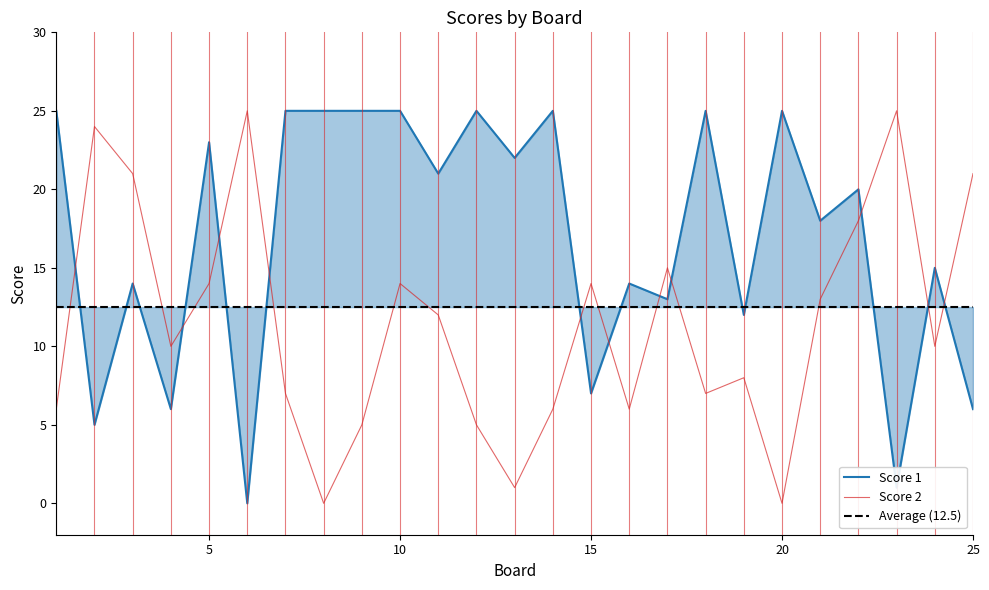

True or false: Score 2 has a value of 11 at 3.

False